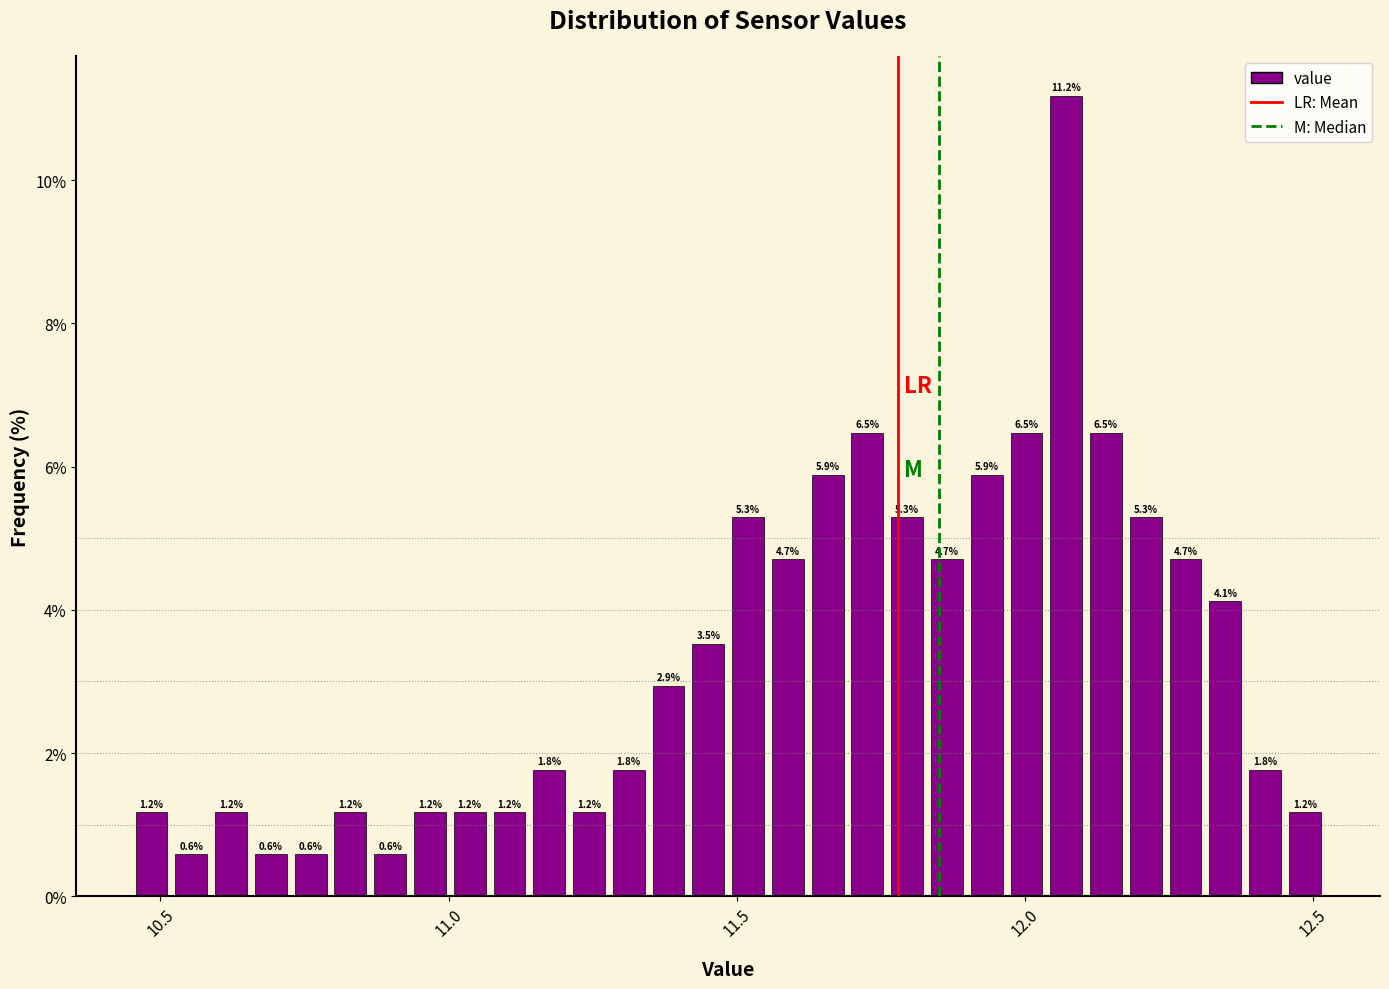

Around what value on the x-axis is the tallest bar? Give the approximate position of its centre, as read against the axis.

12.05